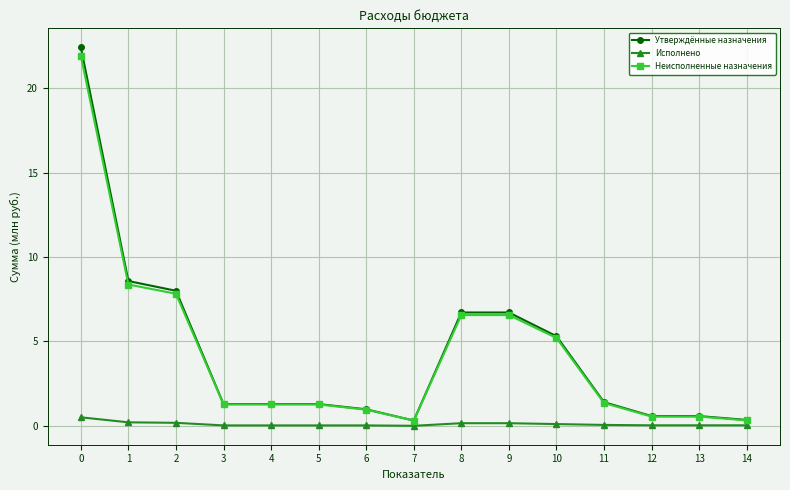

The Неисполненные назначения series shows 6.6 at 9. True or false?

True